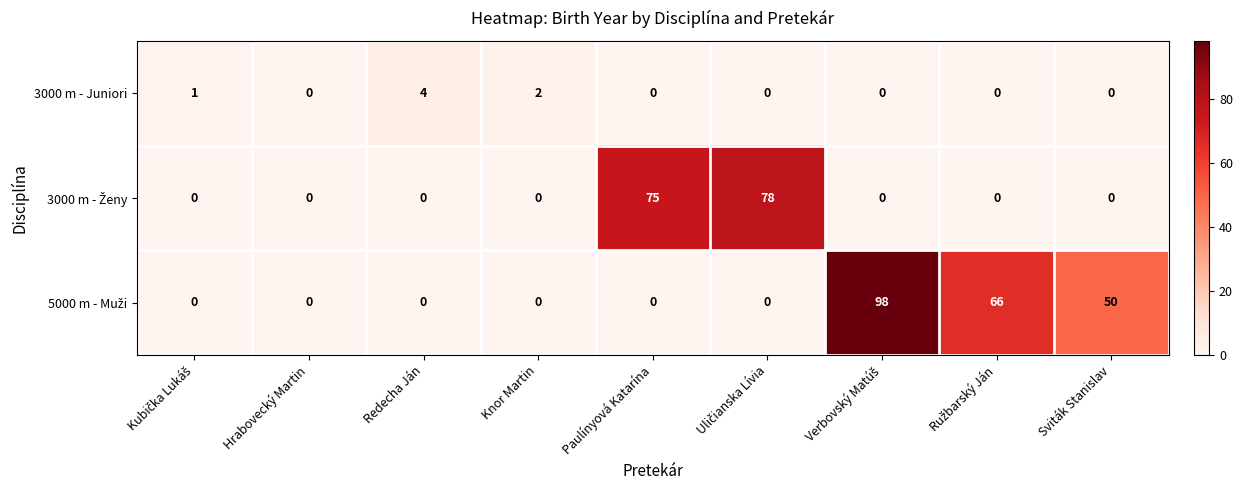

What is the difference between the highest and lowest values at Paulínyová Katarína?

75